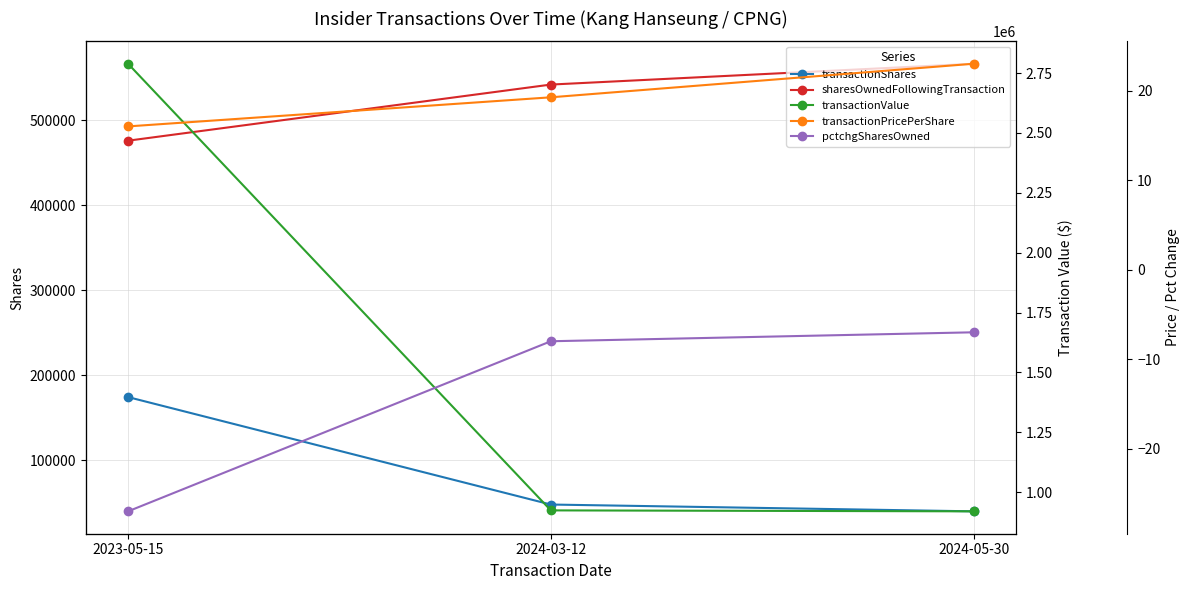

The sharesOwnedFollowingTransaction series shows 844836.1 at 2024-05-30. True or false?

False